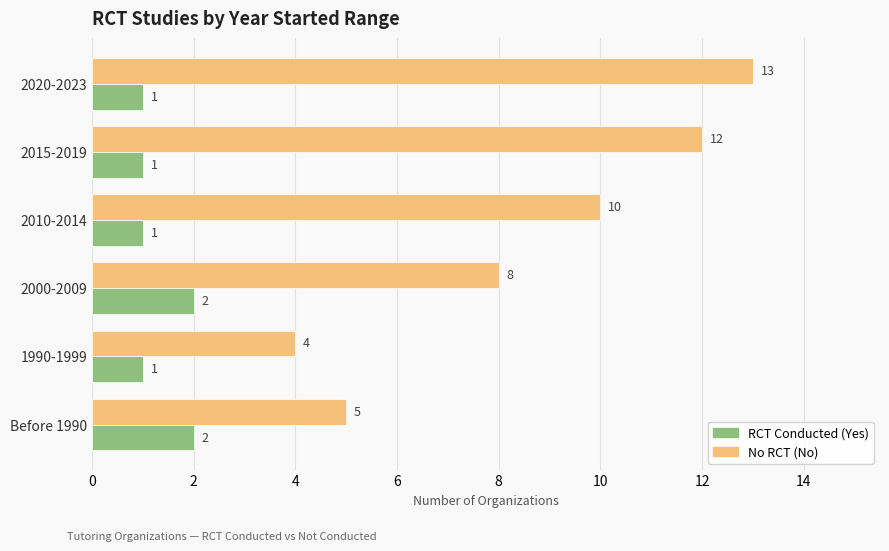

What is the greatest value displayed?

13